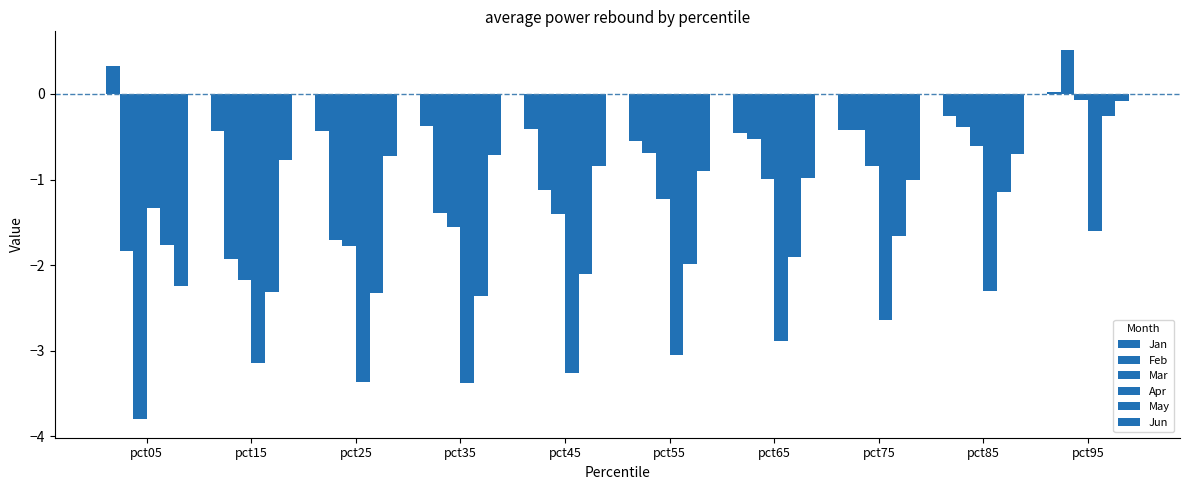

How many data points does each series have?

10